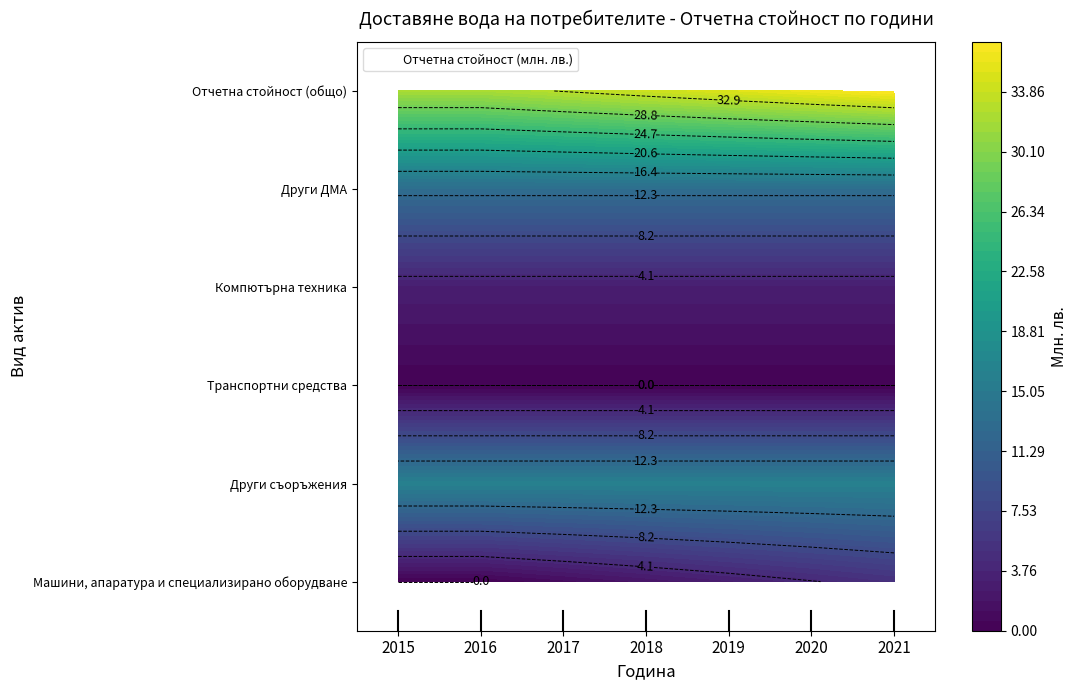

At 2017, list the series in order from largest to smallest.

Отчетна стойност (общо), Други съоръжения, Други ДМА, Компютърна техника, Машини, апаратура и специализирано оборудване, Транспортни средства